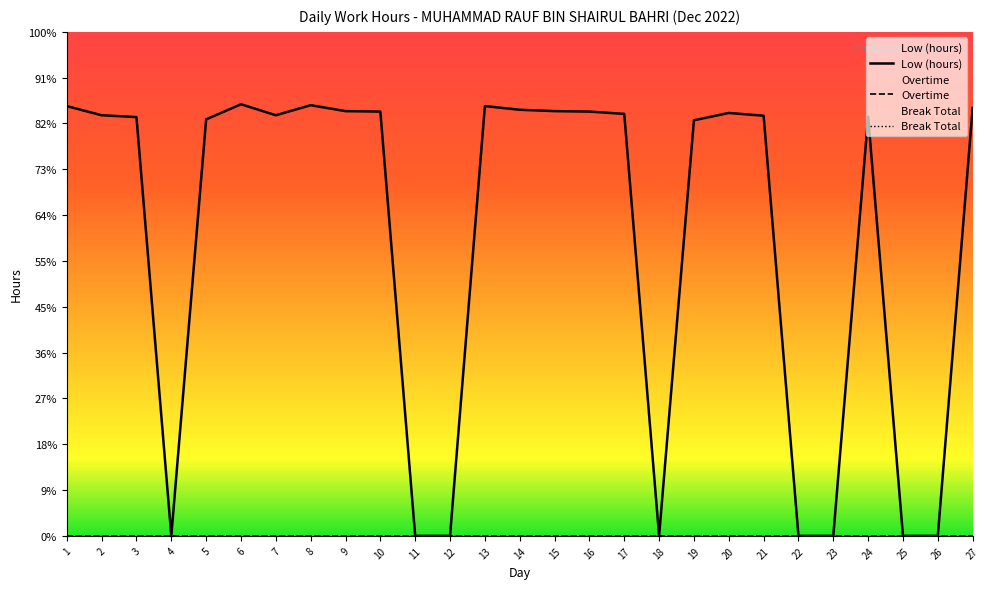

True or false: Break Total has more than 0 points higher than both neighbors.

False